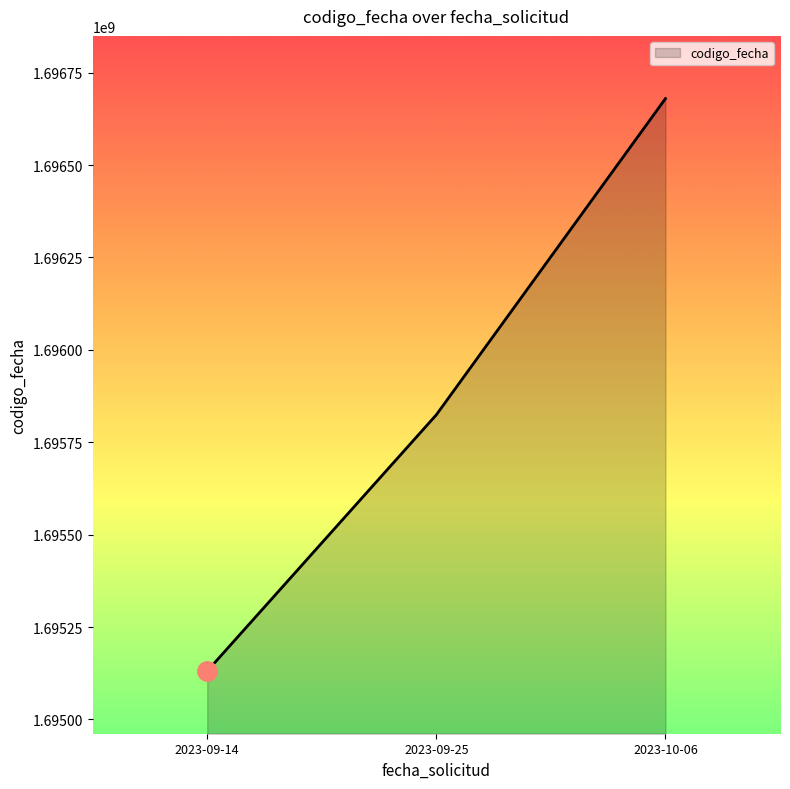

What is the difference between the maximum and minimum values?

1548917